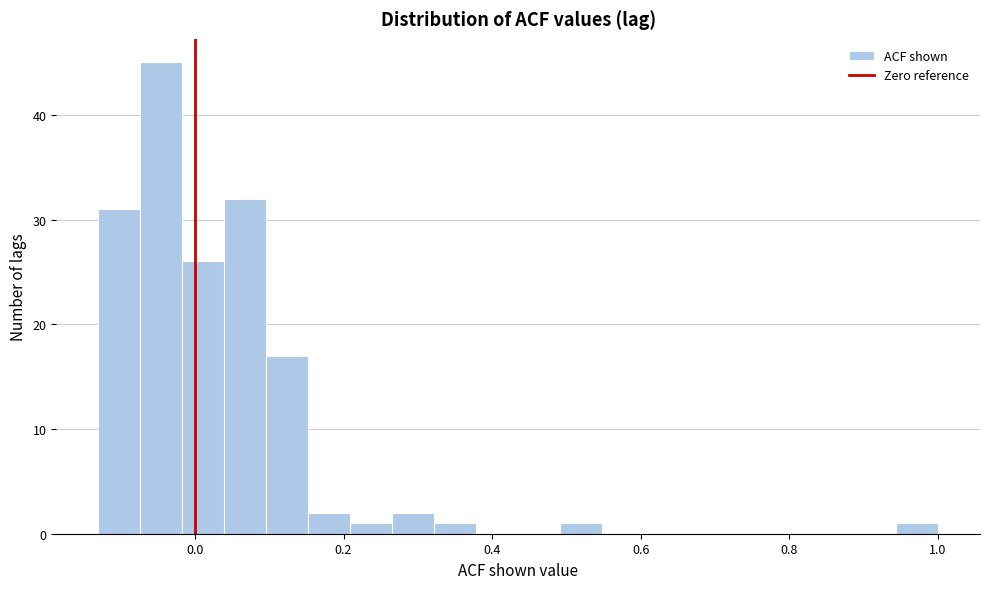

Read against the x-axis, roughly where is the centre of the tallest bar?

-0.04